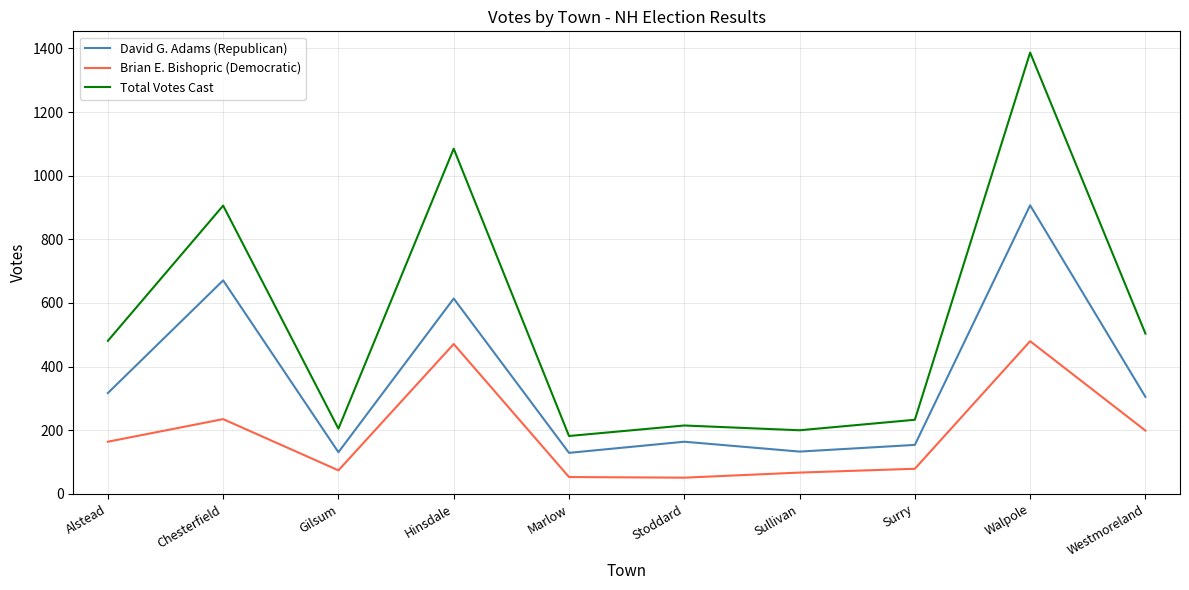

What is the difference between the second highest and second lowest values in the Total Votes Cast series?

885